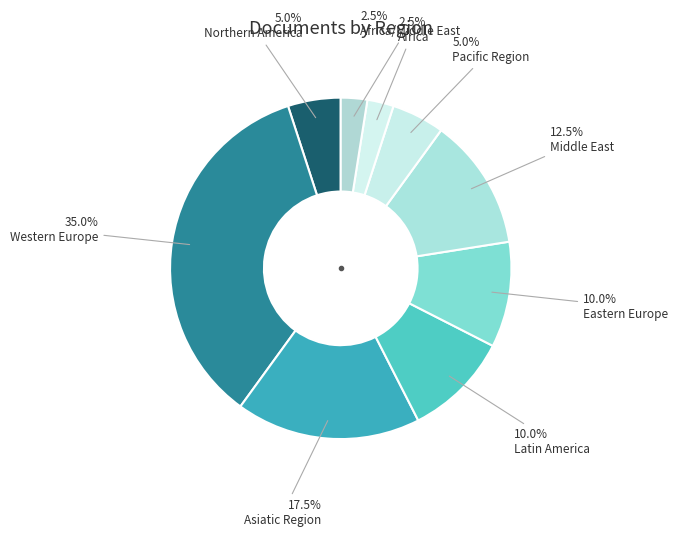

Count the number of slices in the pie.

9